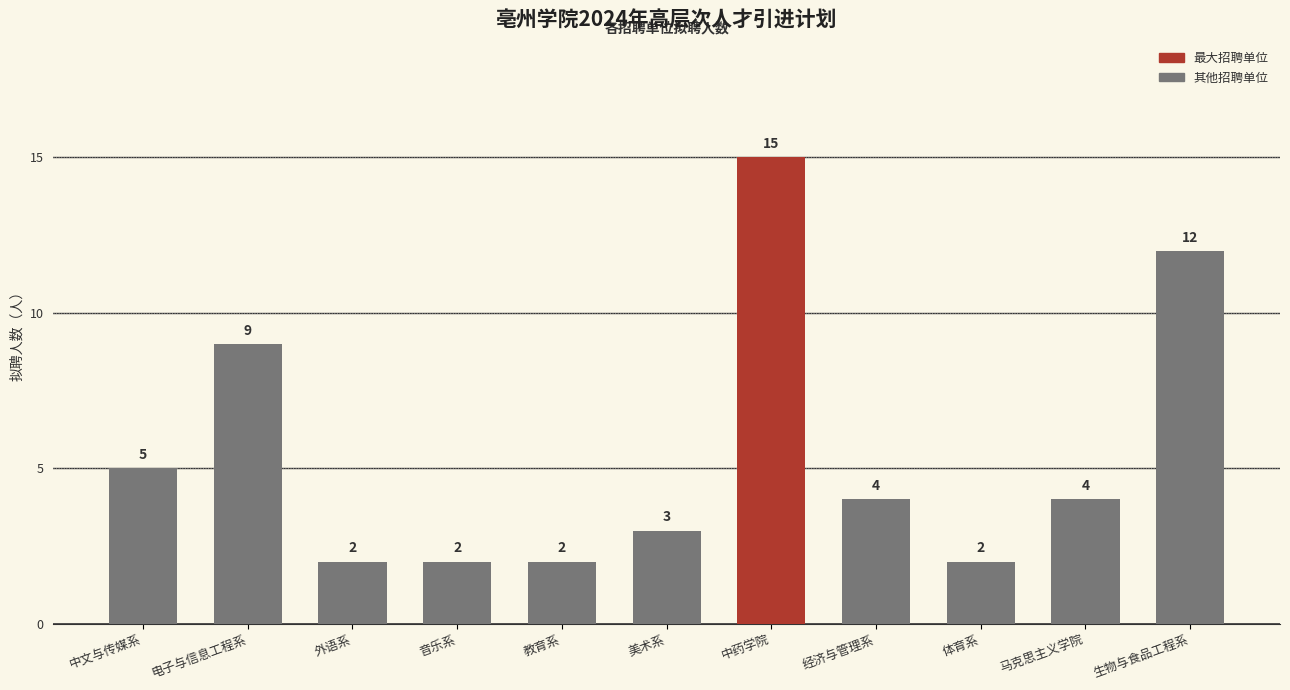

The value at 生物与食品工程系 is 4. True or false?

False